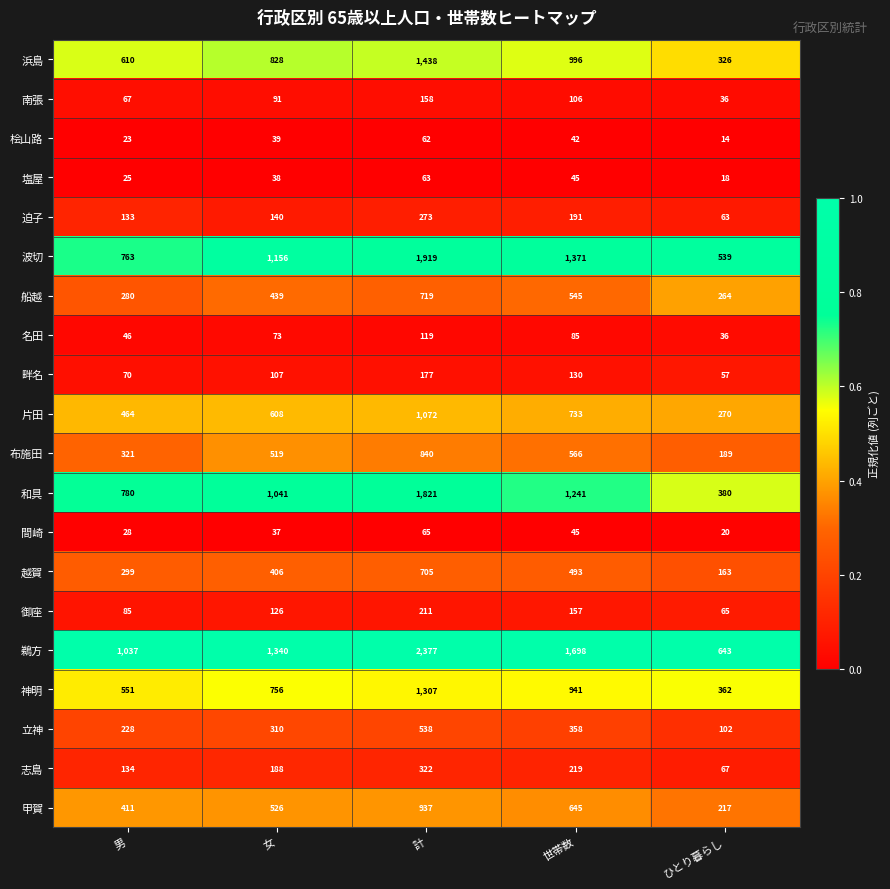

The value of 布施田 at ひとり暮らし is 189. True or false?

True